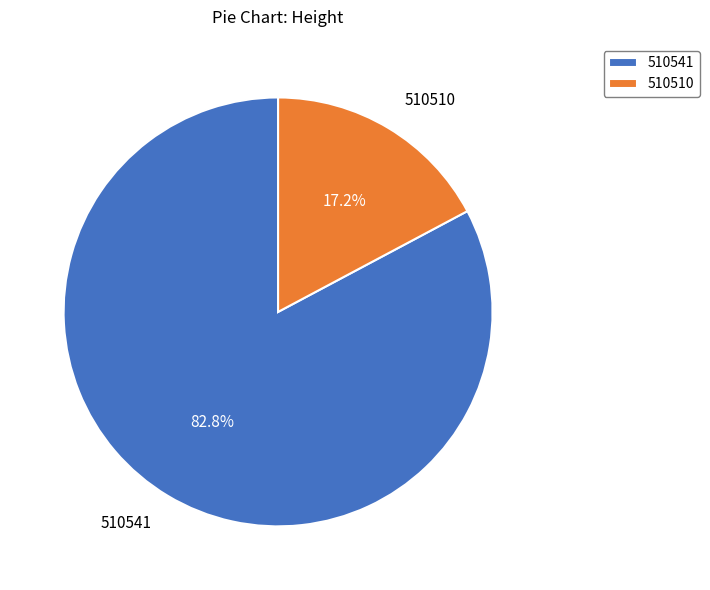

Rank the categories by value from lowest to highest.

510510, 510541